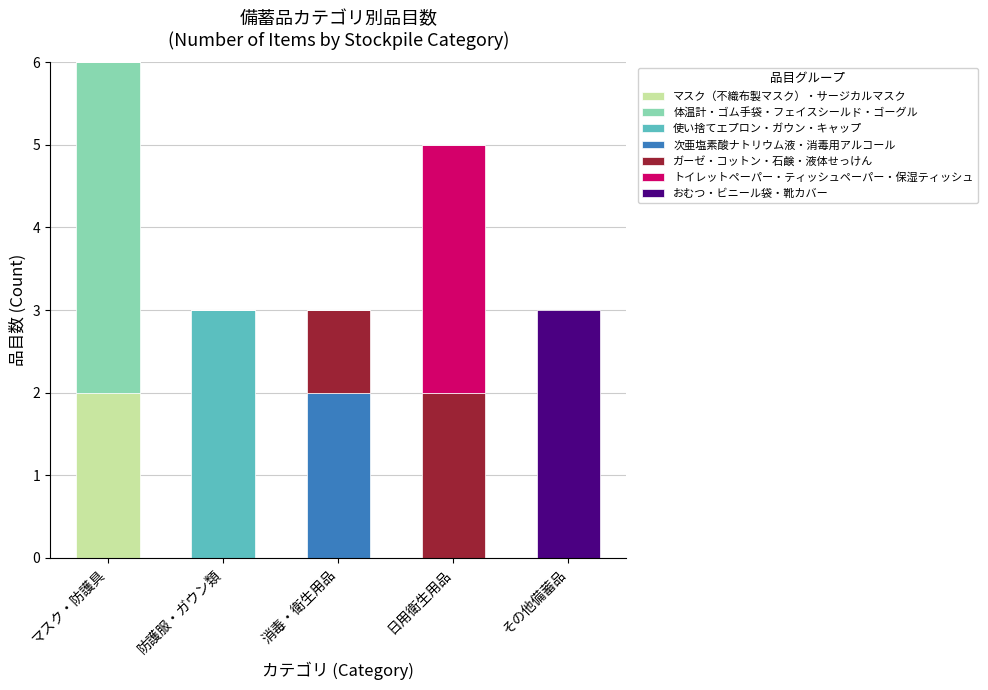

Which category has the highest value in the マスク（不織布製マスク）・サージカルマスク series?

マスク・防護具